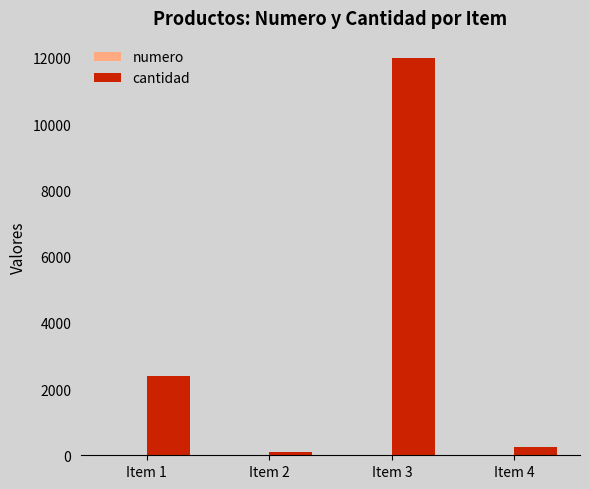

How many groups of bars are there?

4